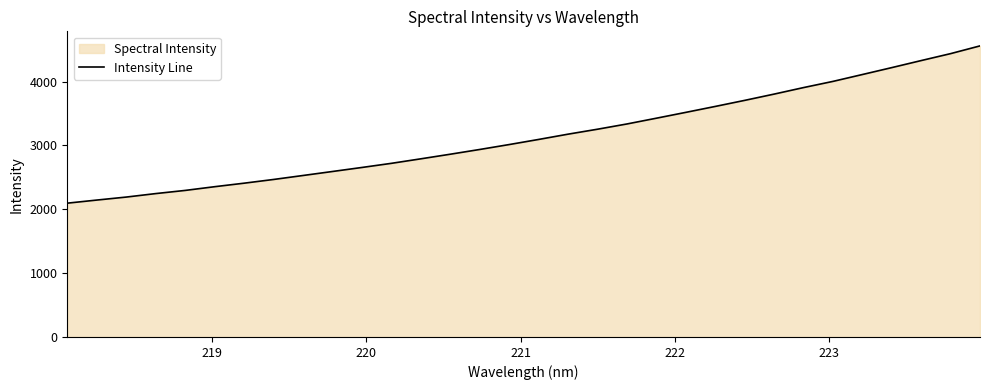

What is the difference between the maximum and minimum values?

2462.6